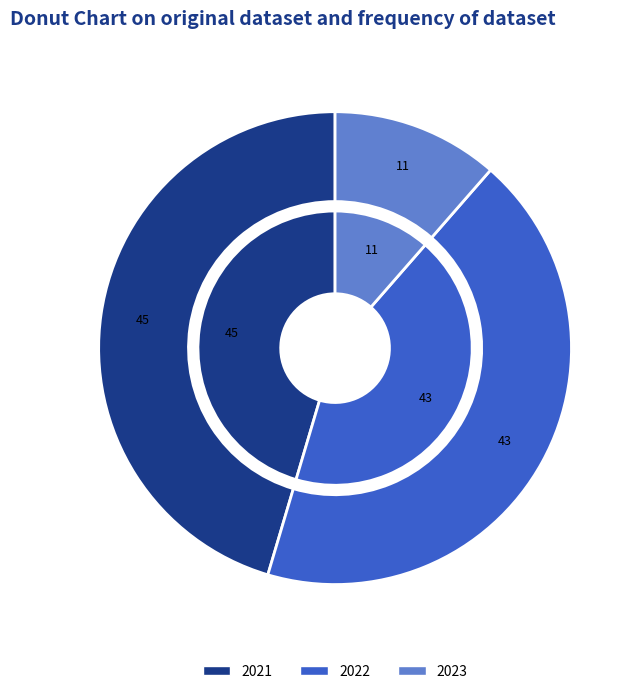

To the nearest percent, what portion does 2022 represent?

43%